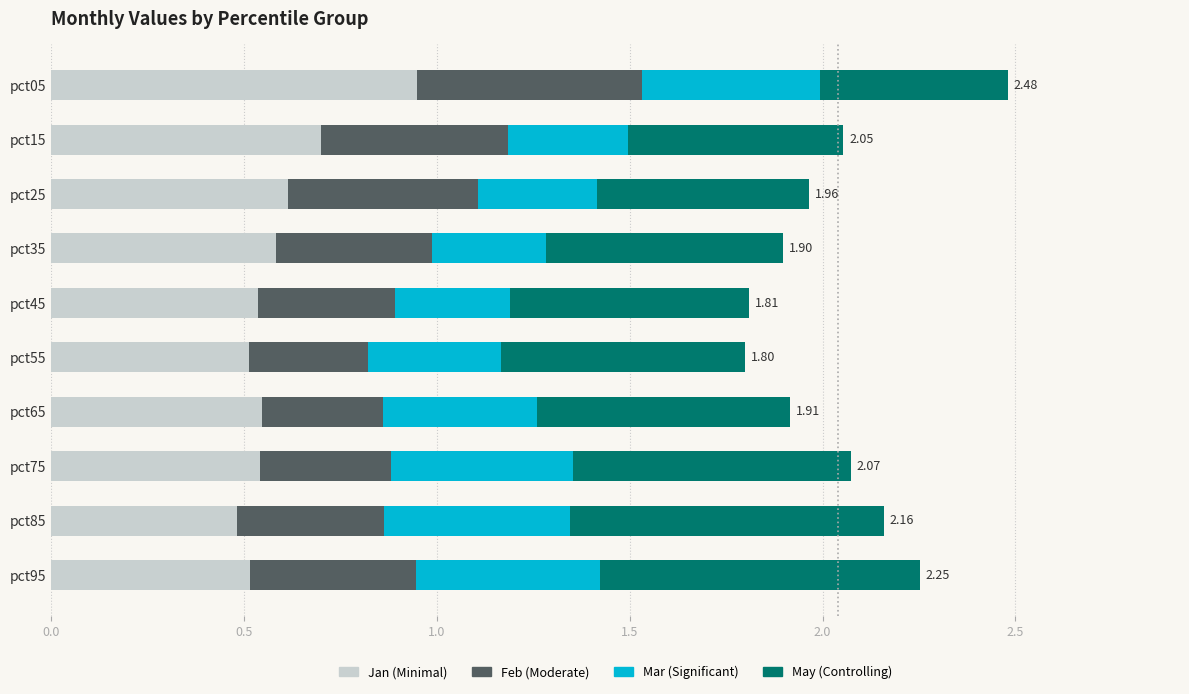

What is the total value across all series at pct55?

1.8